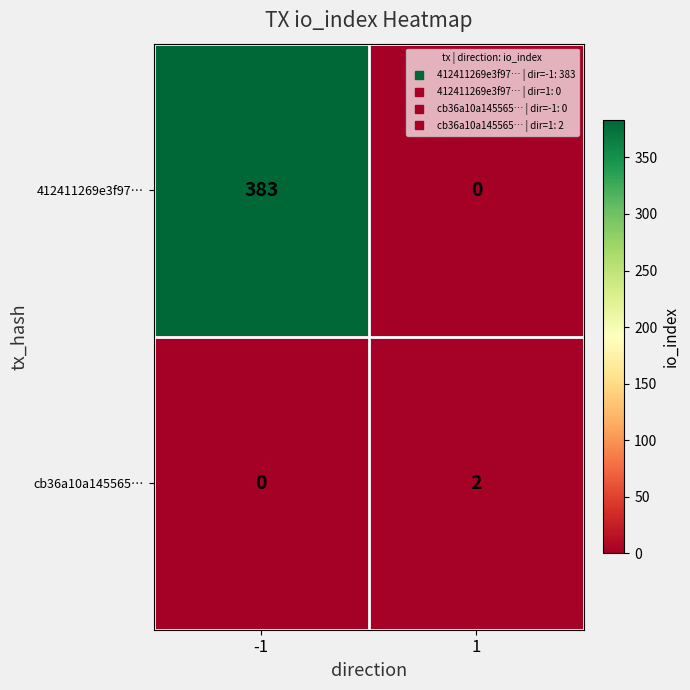

Is it true that cb36a10a145565be08ad488e4bba849cf75be21 equals 3 at io_index?

False